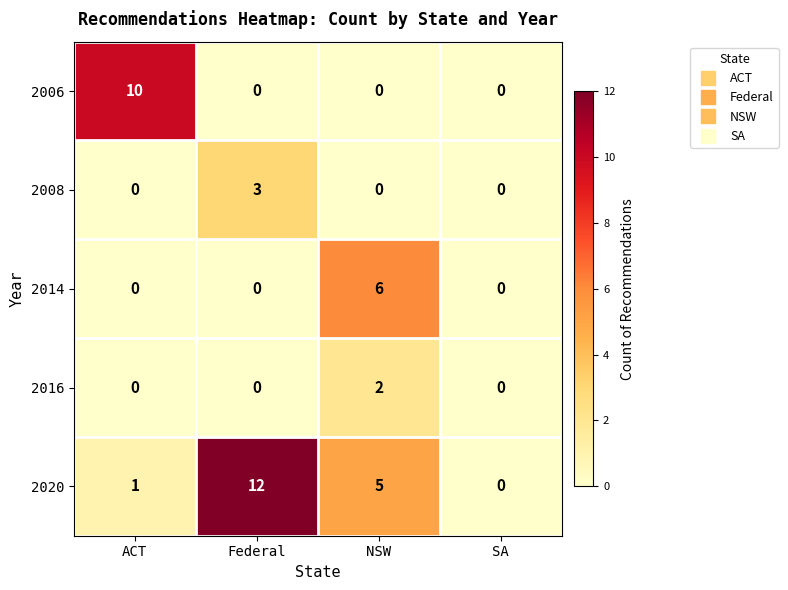

Which category has the highest value in the 2006 series?

ACT